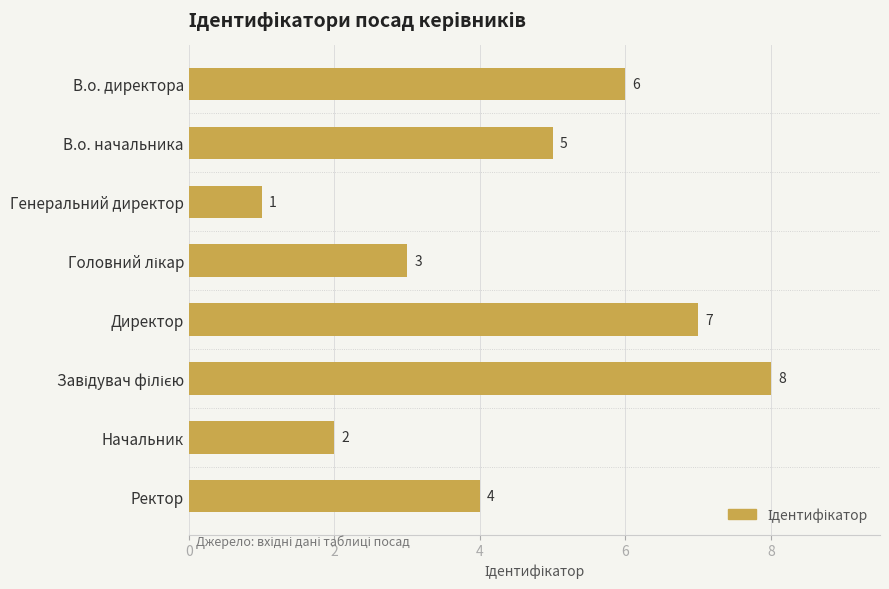

Are the bars horizontal?

Yes